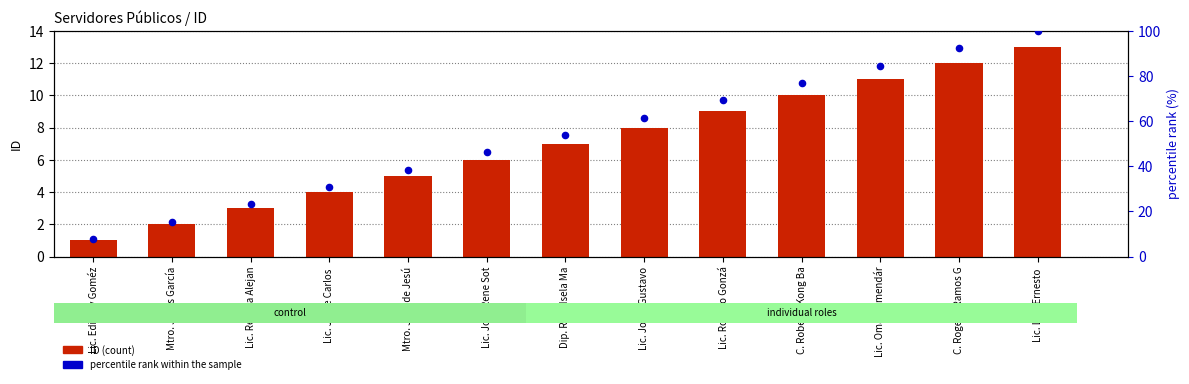

Which series contains the lowest Y value?

ID (count)